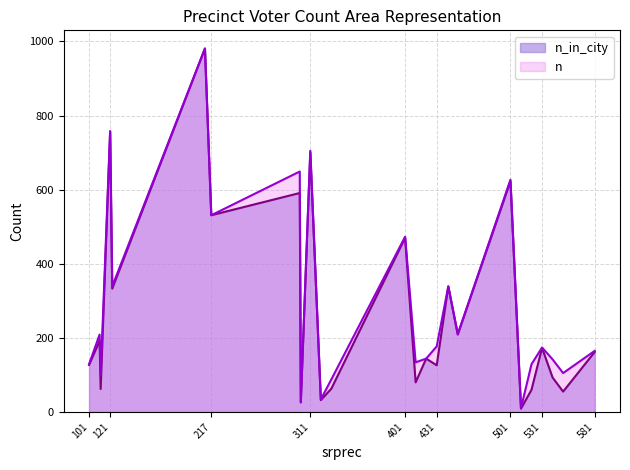

What is the difference between the maximum and minimum values in the n series?

971